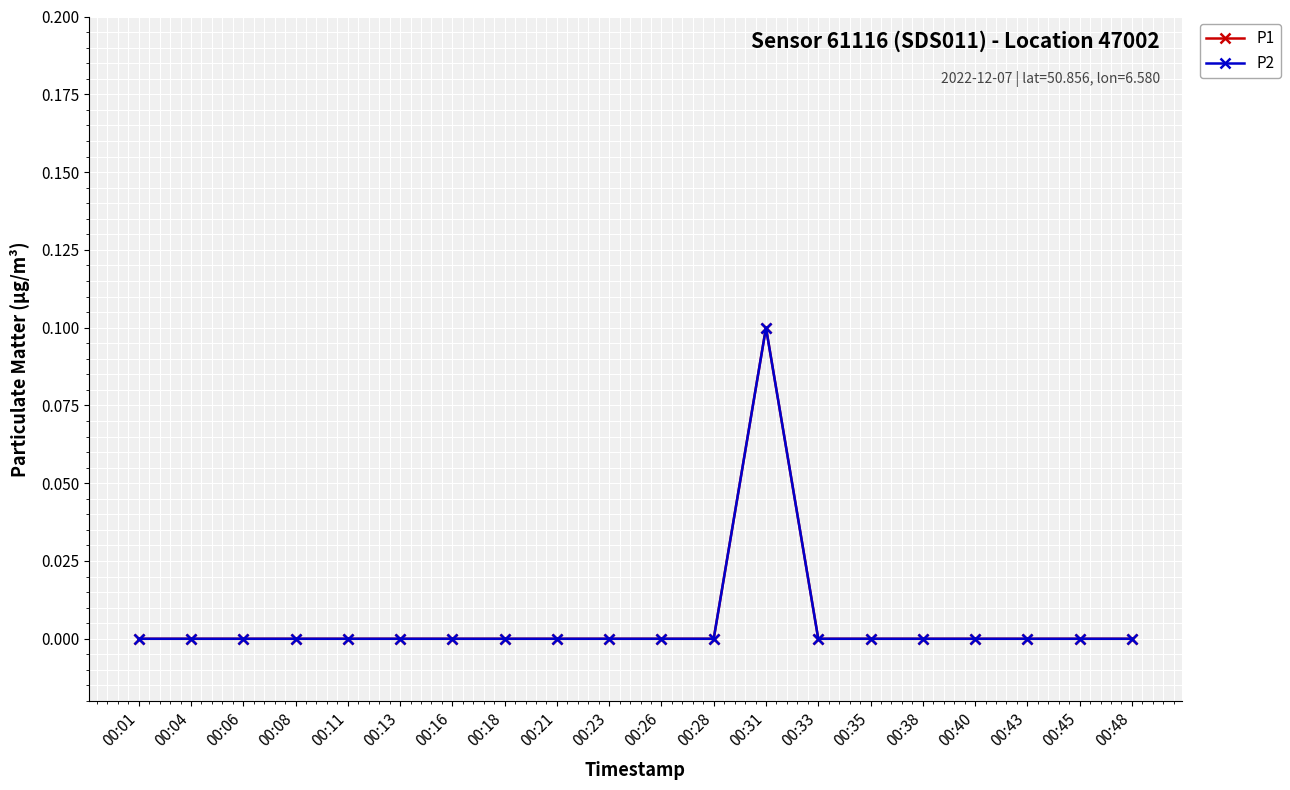

What is the sum of all P1 values?

0.1